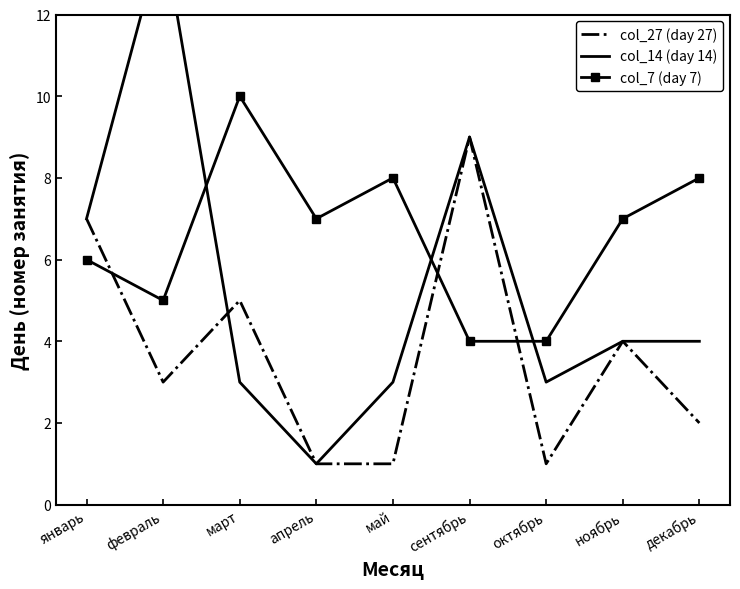

What is the difference between the second highest and second lowest values in the col_7 (day 7) series?

4